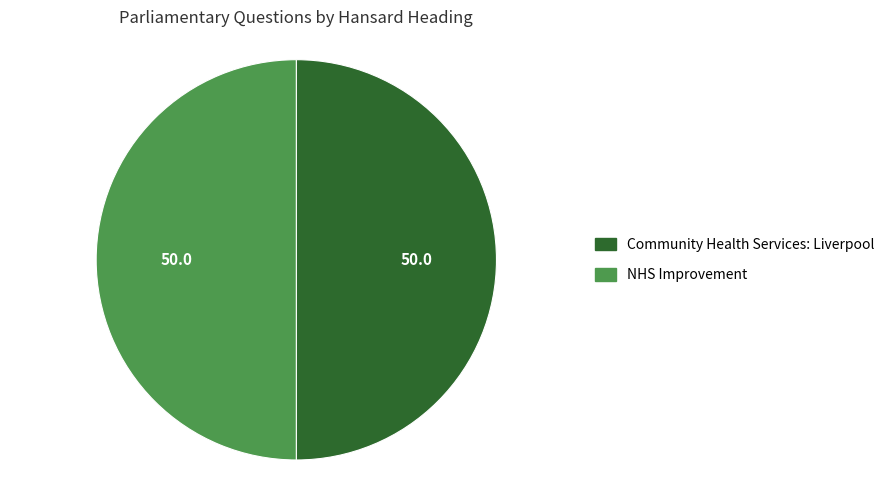

Approximately how many times larger is the value at Community Health Services: Liverpool compared to NHS Improvement?

1.0